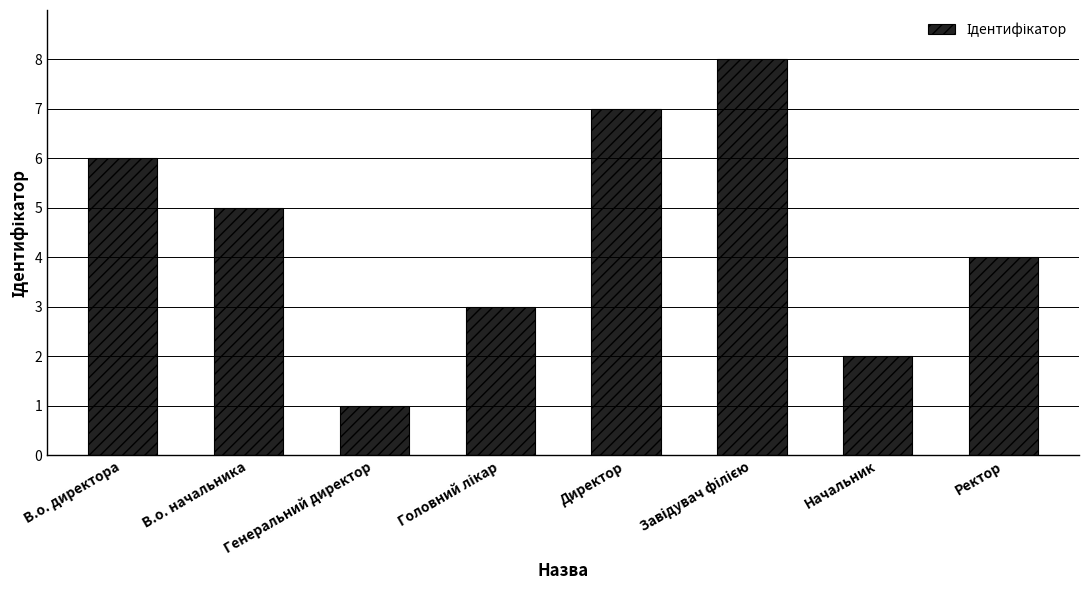

What is the difference between the values at Начальник and В.о. начальника?

3